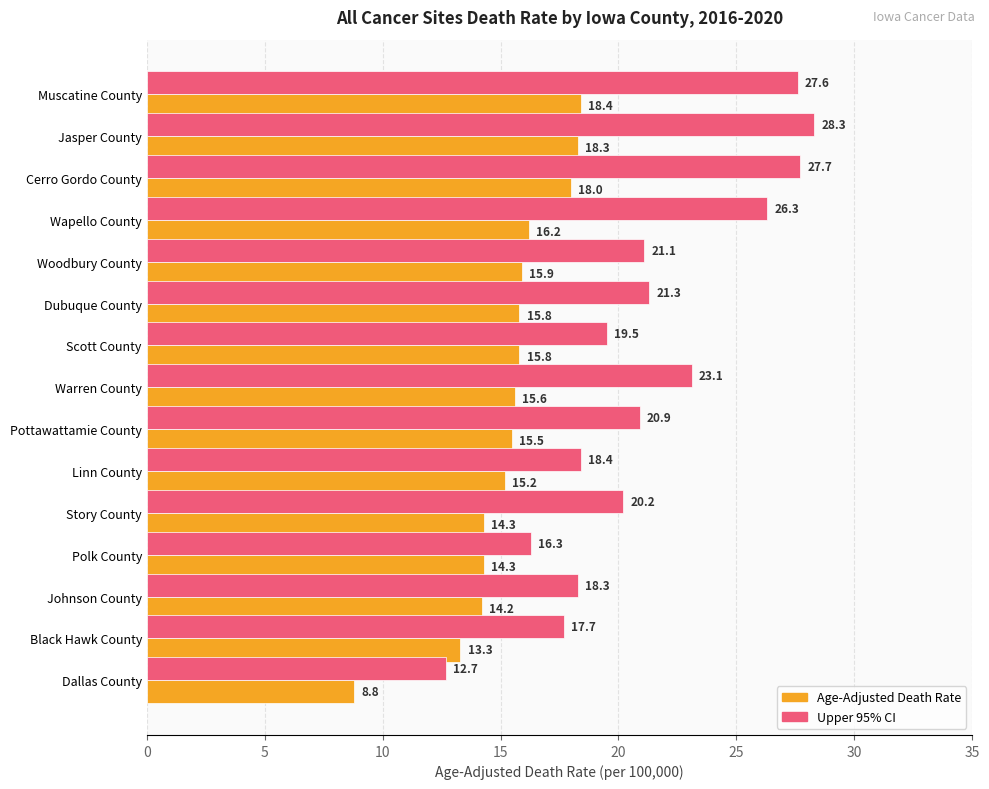

List the labels in order of Upper 95% CI value, smallest first.

Dallas County, Polk County, Black Hawk County, Johnson County, Linn County, Scott County, Story County, Pottawattamie County, Woodbury County, Dubuque County, Warren County, Wapello County, Muscatine County, Cerro Gordo County, Jasper County